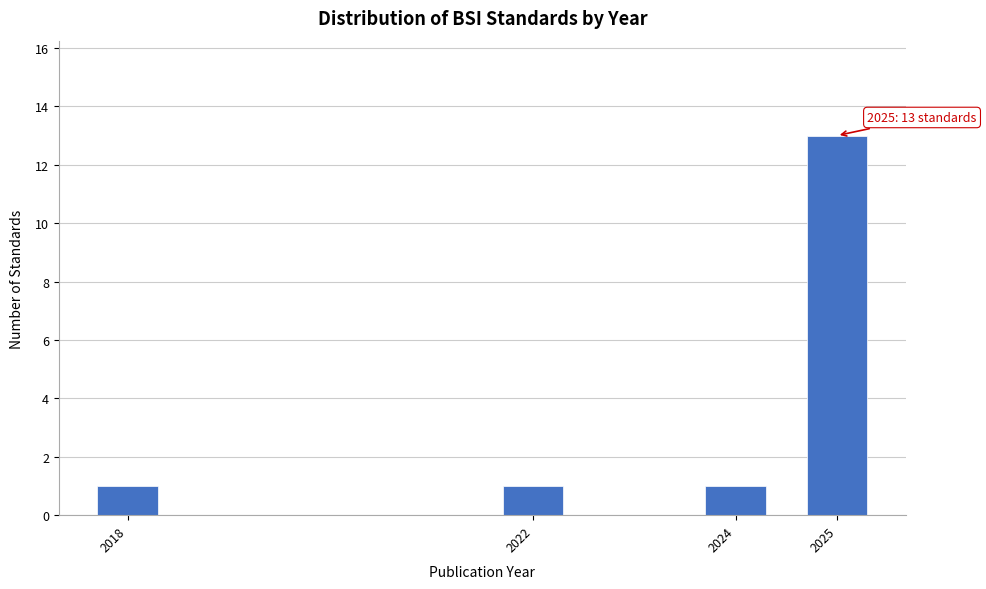

Reading left to right, list all the values displayed in this chart.

1	1	1	13